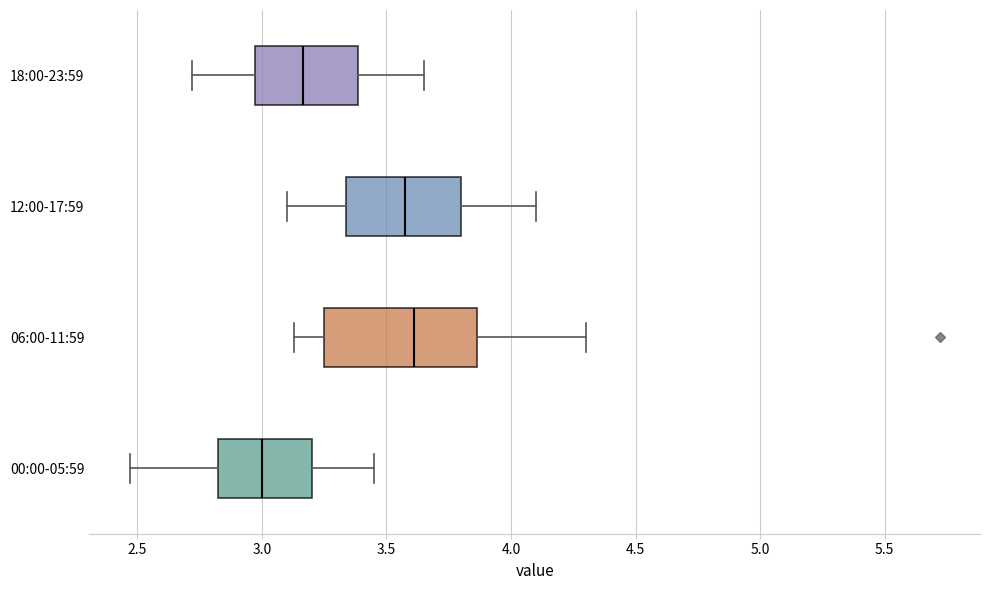

Reading bottom to top, read every box against the x-axis: the position of its median line, the range the box covers, and the ends of its whiskers. The values are not printed on the chart, so give them approximately, as read against the axis.

00:00-05:59: median 3.00, box 2.80 to 3.20, whiskers 2.45 to 3.45
06:00-11:59: median 3.60, box 3.25 to 3.85, whiskers 3.15 to 4.30
12:00-17:59: median 3.60, box 3.35 to 3.80, whiskers 3.10 to 4.10
18:00-23:59: median 3.15, box 2.95 to 3.40, whiskers 2.70 to 3.65